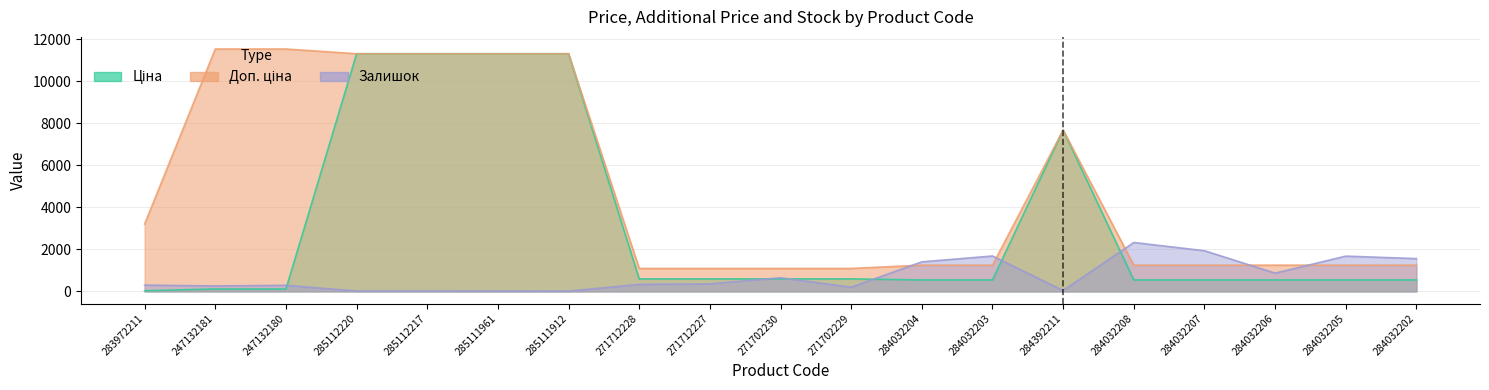

After their last crossing, which series has the higher values: Ціна or Залишок?

Залишок